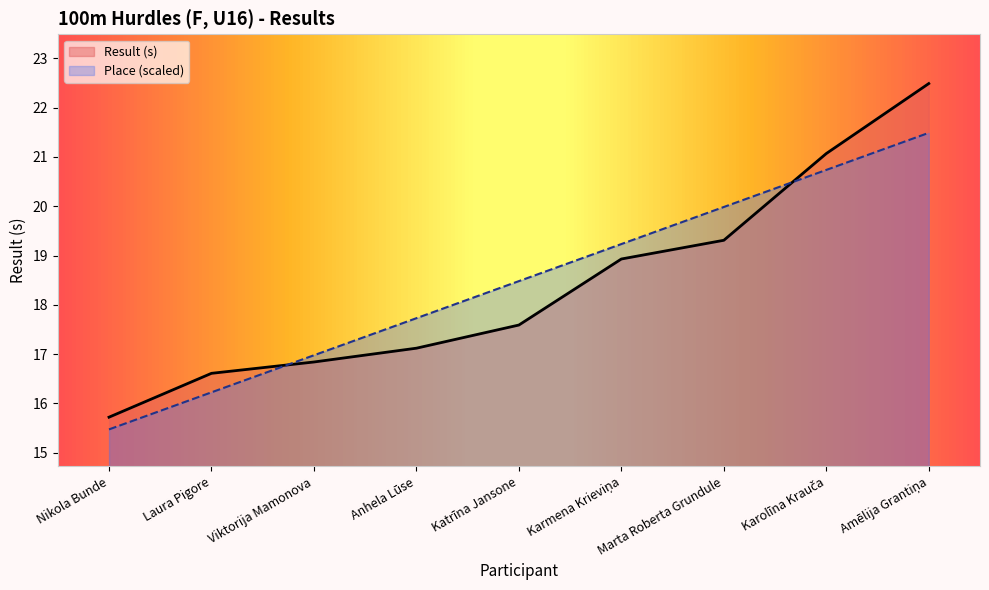

Between which two adjacent categories do Place and Result first intersect?

Laura Pigore and Viktorija Mamonova